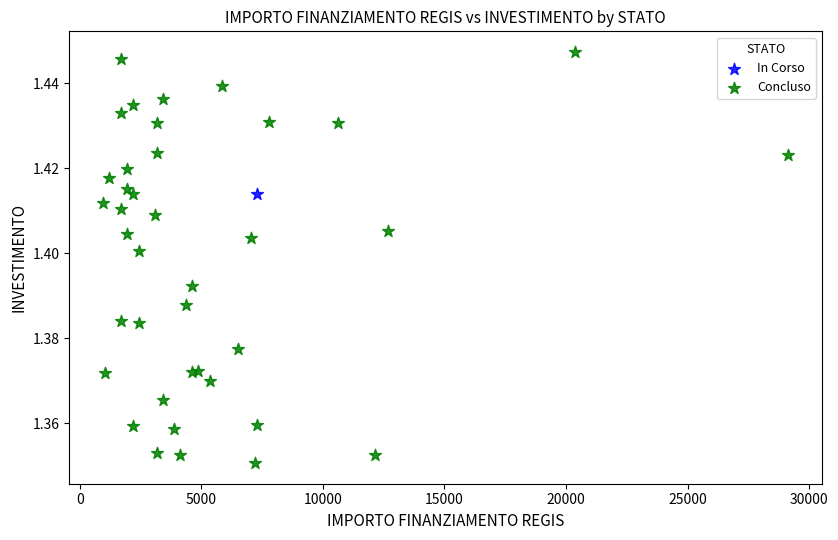

What are all the series names shown in the legend?

In Corso, Concluso